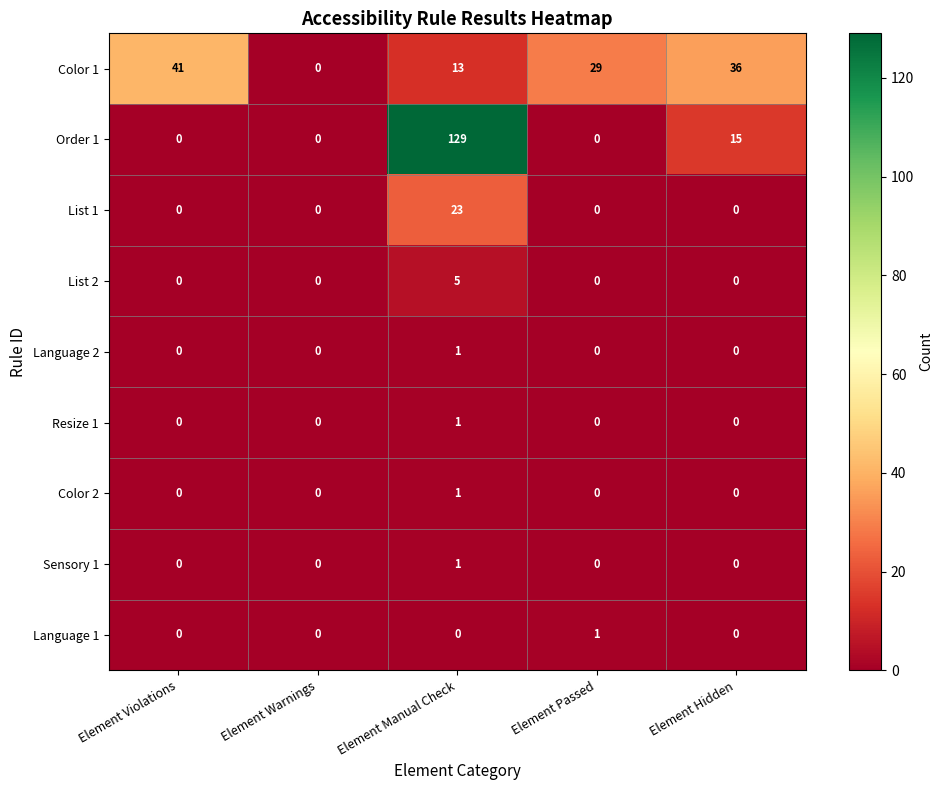

What is the average value of the Order 1 series?

29